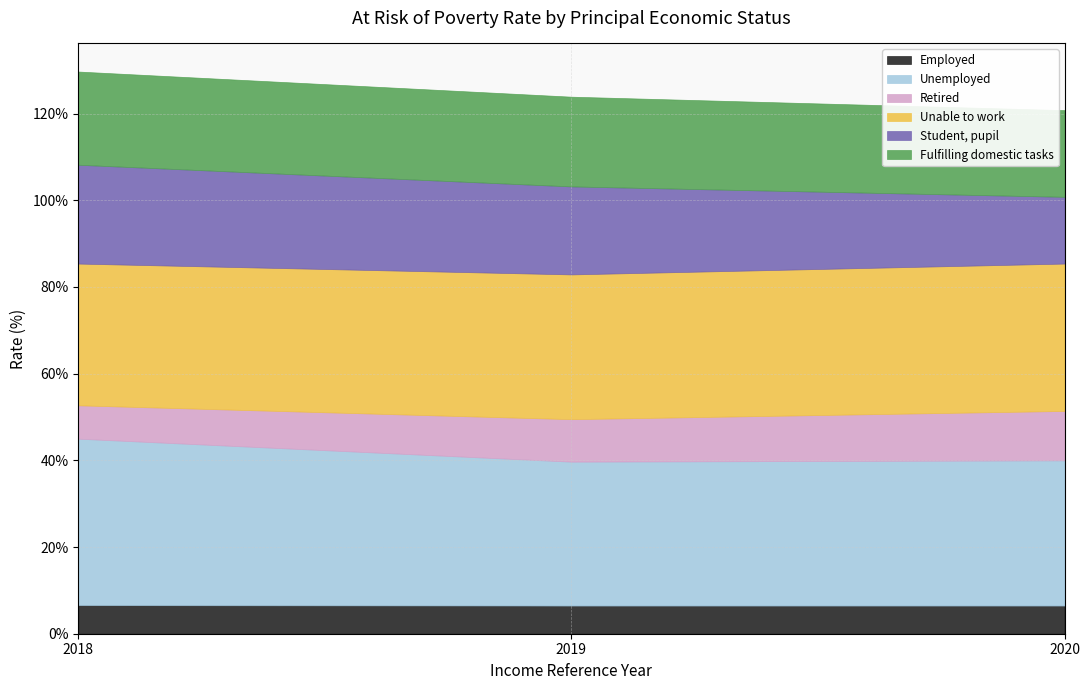

Reading left to right, what are all the values shown in this chart?

Employed: 2018=6.6	2019=6.5	2020=6.5
Unemployed: 2018=38.4	2019=33.2	2020=33.5
Retired: 2018=7.7	2019=9.8	2020=11.4
Unable to work: 2018=32.7	2019=33.4	2020=34.0
Student, pupil: 2018=22.8	2019=20.3	2020=15.4
Fulfilling domestic tasks: 2018=21.5	2019=20.7	2020=20.0